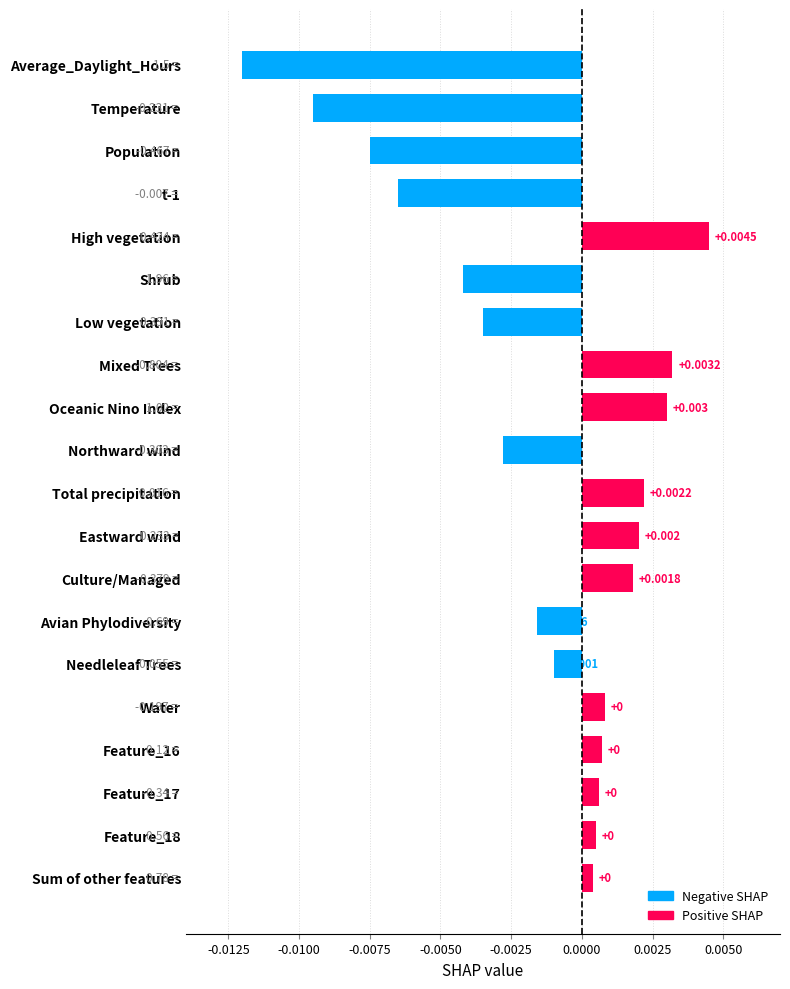

How many negative values are there?

9